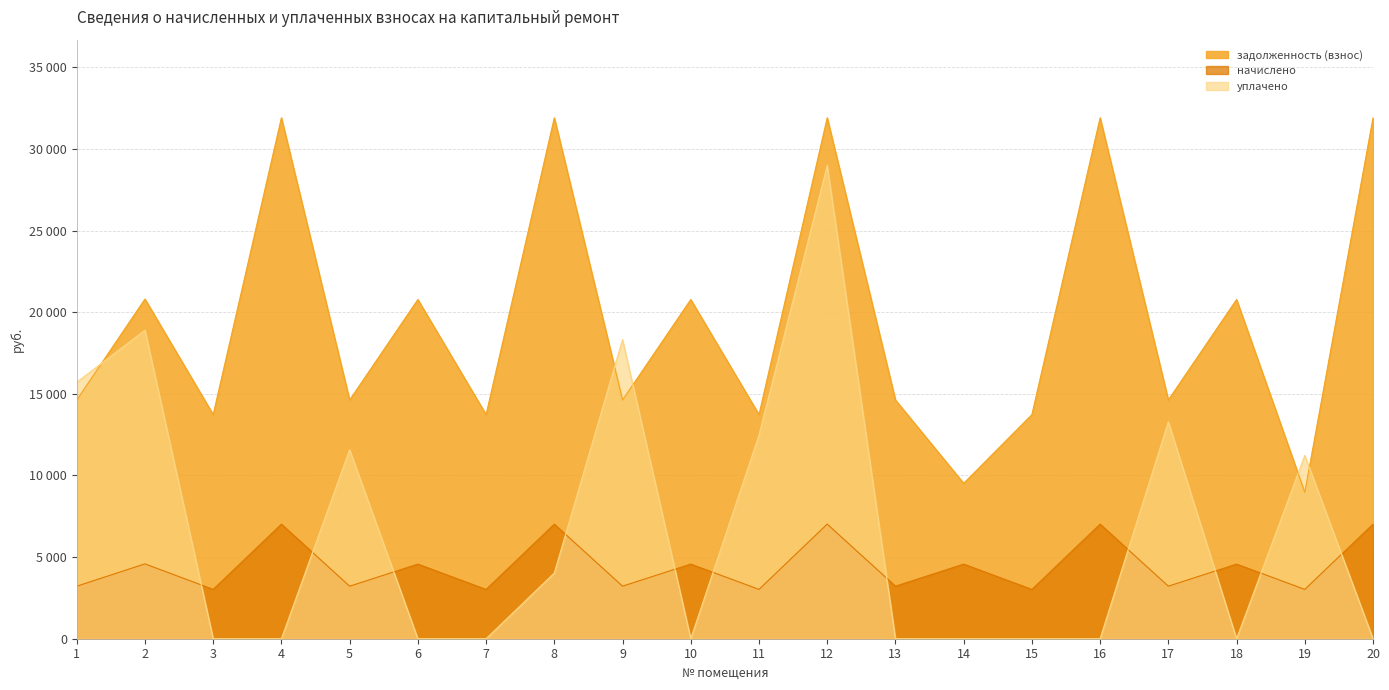

Is it true that уплачено equals 19514.7 at 5?

False